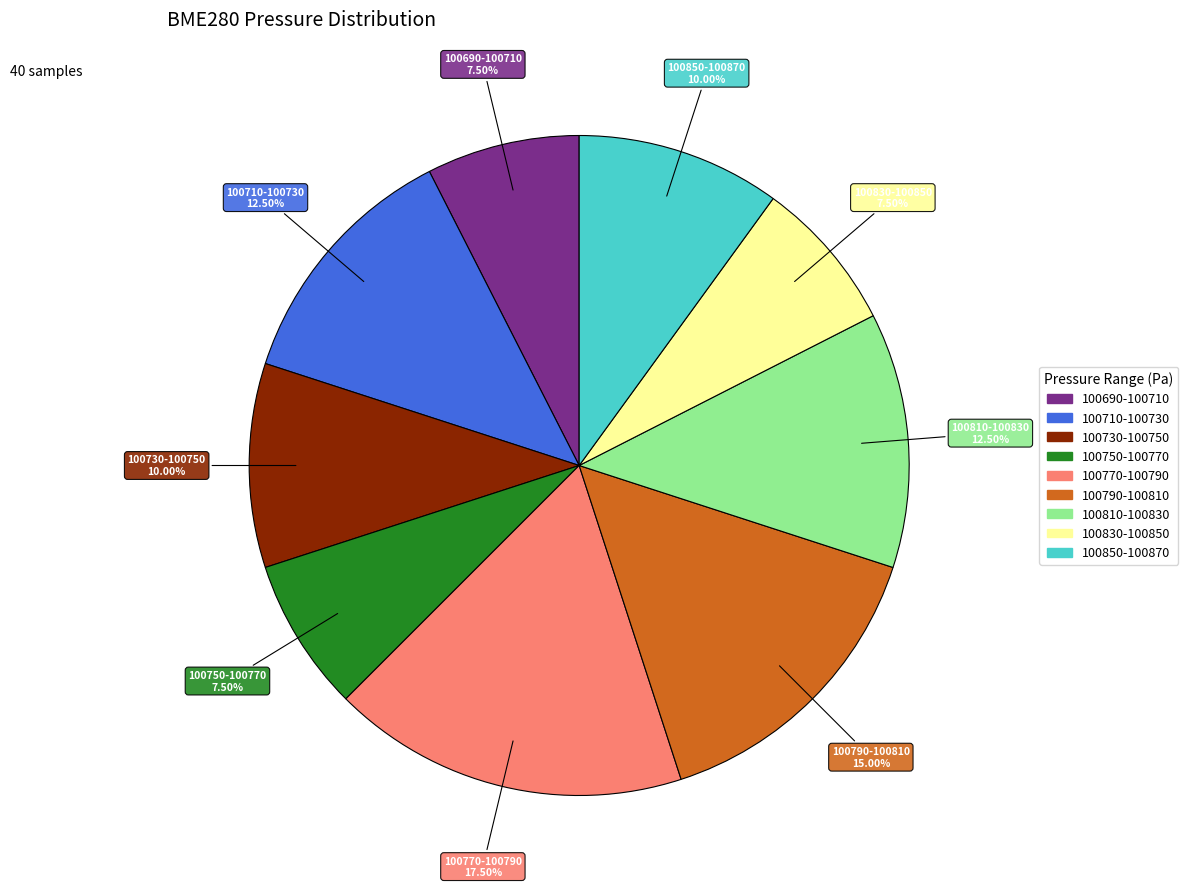

Does any single category account for the majority?

No